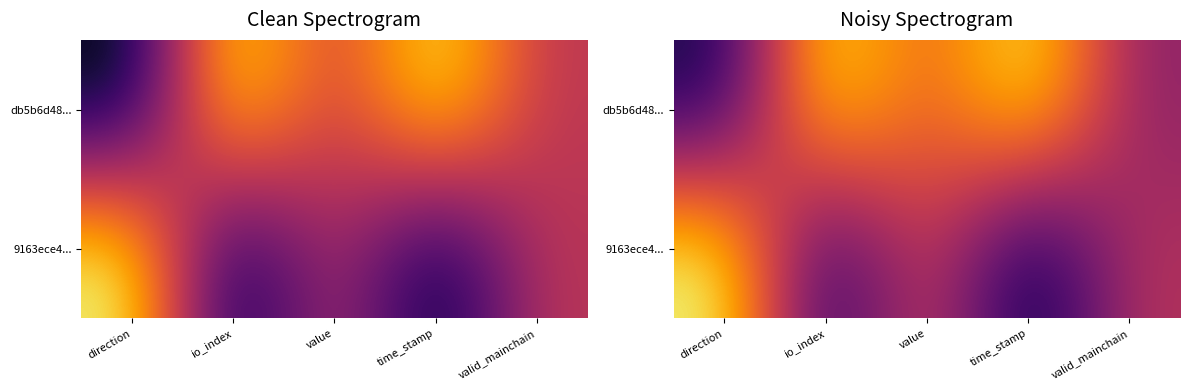

Which label corresponds to the largest value in the chart?

time_stamp